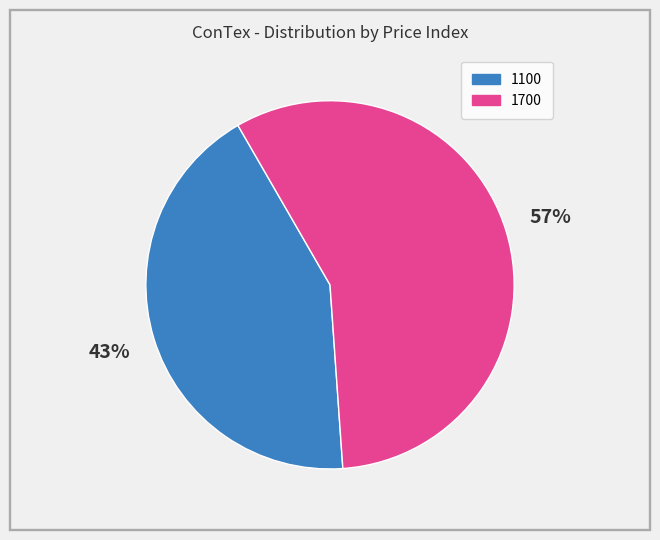

To the nearest percent, what is the average slice percentage?

50%